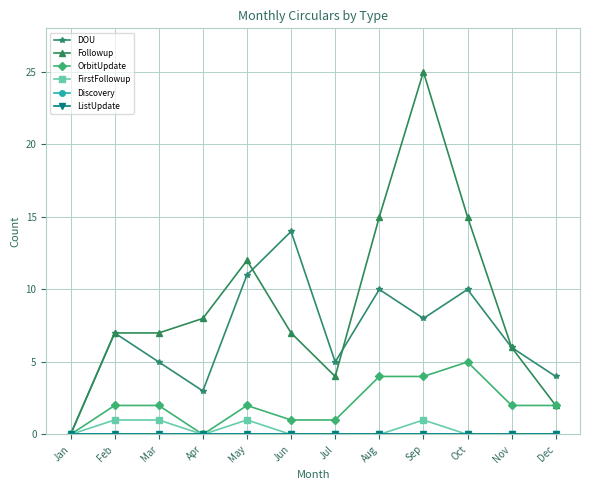

True or false: ListUpdate and FirstFollowup cross at least once.

False